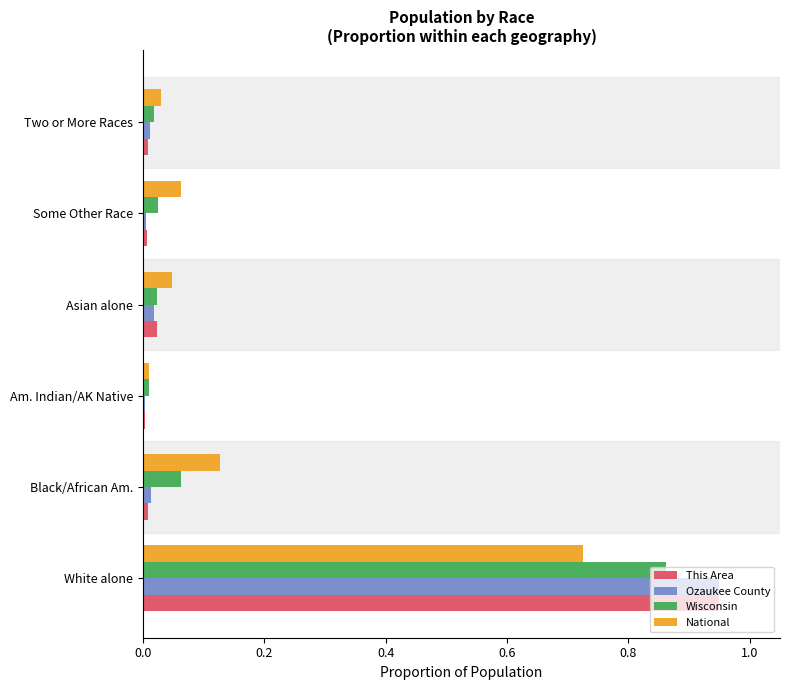

Is it true that National equals 0.0 at Am. Indian/AK Native?

True